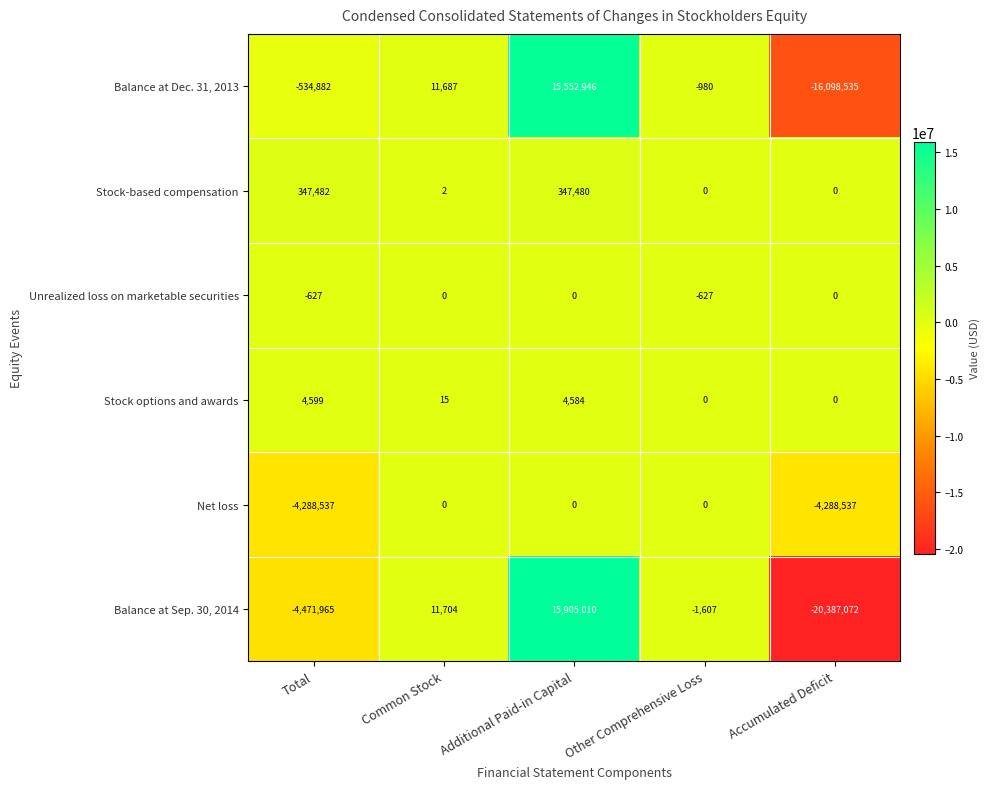

What is the difference between the highest and lowest values at Common Stock?

11704